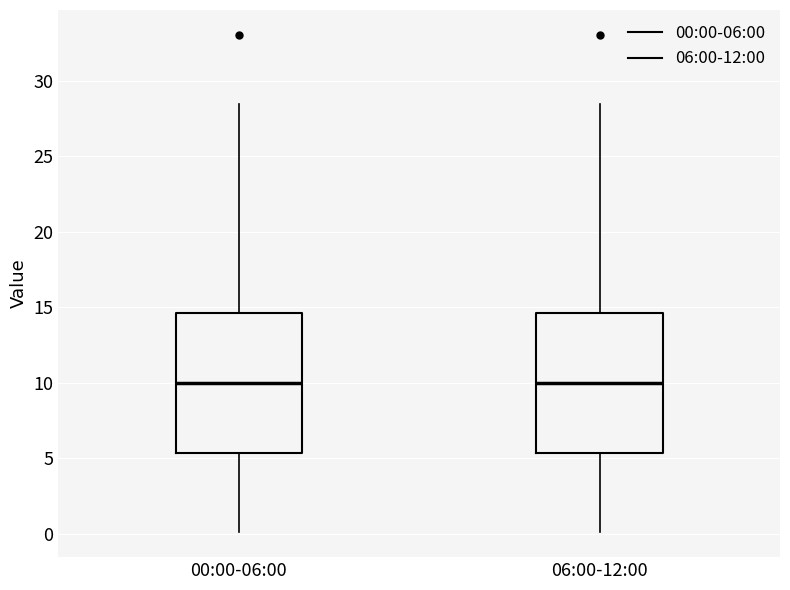

Reading left to right, read every box against the y-axis: the position of its median line, the range the box covers, and the ends of its whiskers. The values are not printed on the chart, so give them approximately, as read against the axis.

00:00-06:00: median 10.0, box 5.5 to 14.5, whiskers 0.0 to 28.5
06:00-12:00: median 10.0, box 5.5 to 14.5, whiskers 0.0 to 28.5